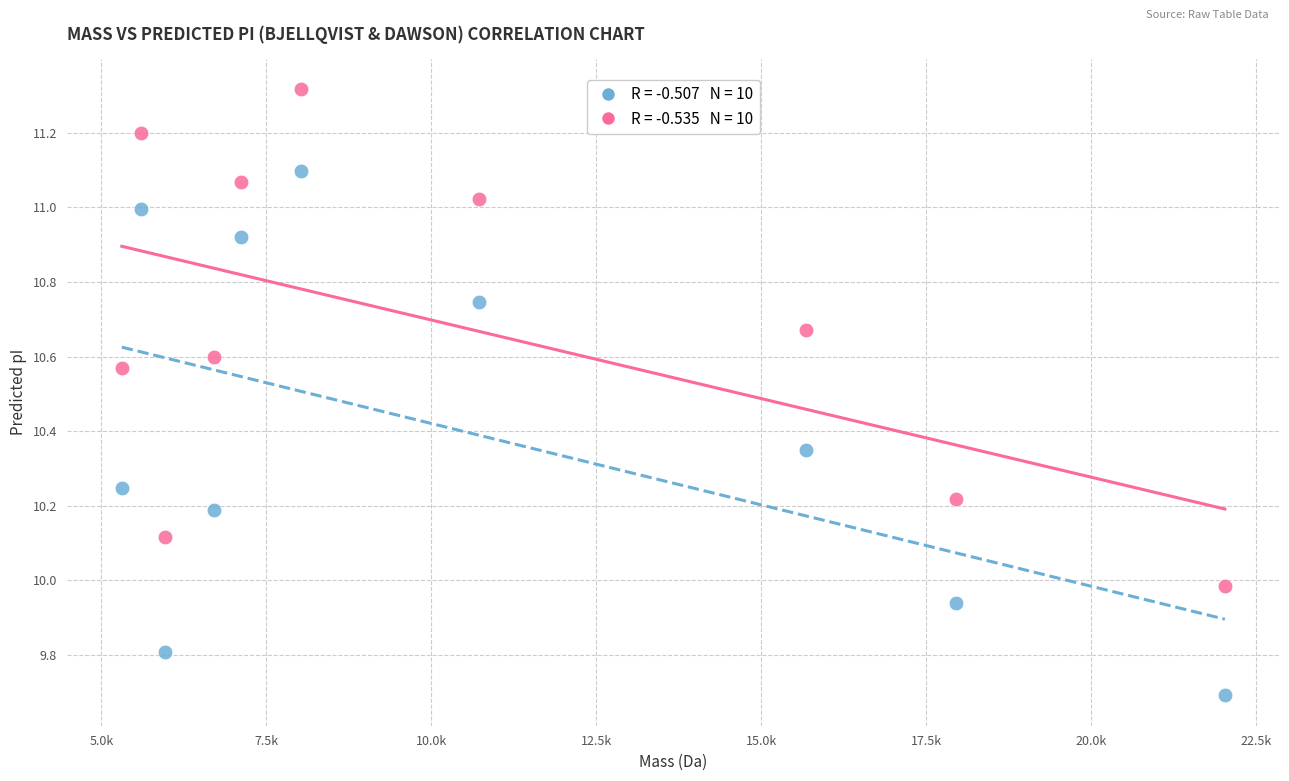

Across all data points, what is the range of X values (max minus min)?

16712.0